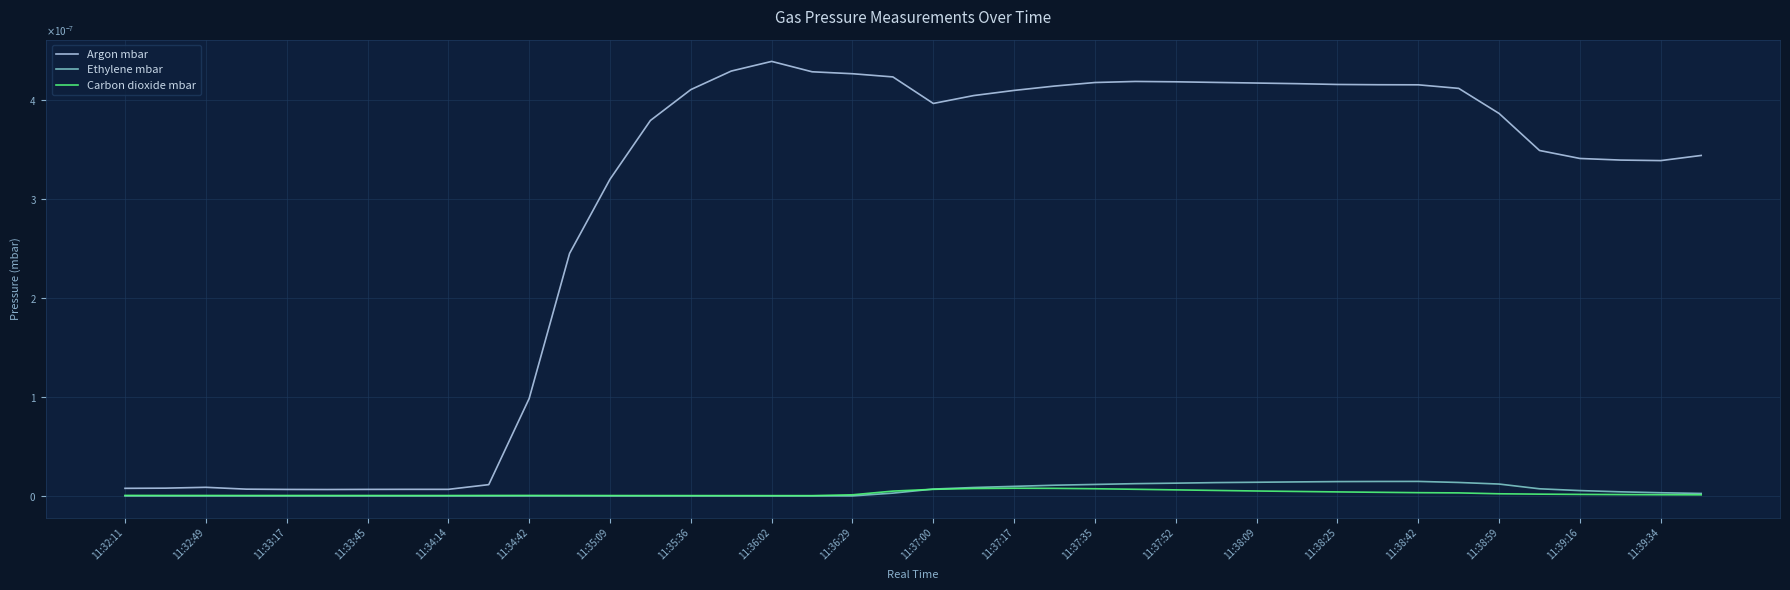

Is this an area chart (filled region under the line)?

No